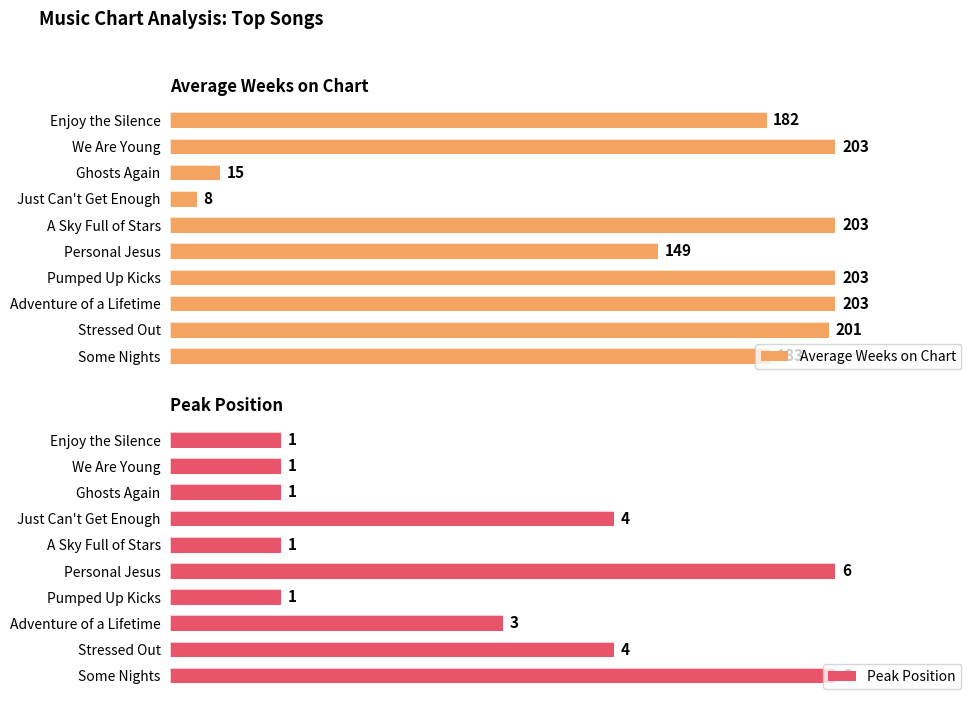

List the series in order of their overall mean, lowest first.

Peak Position, Average Weeks on Chart